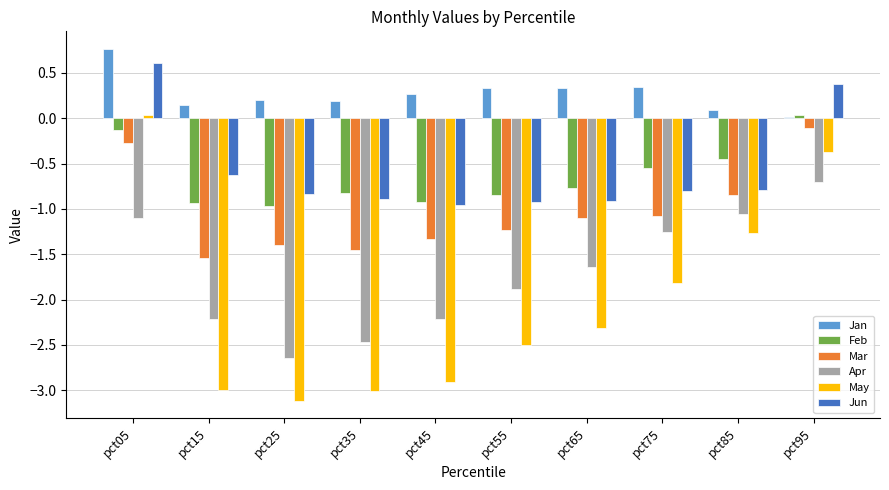

Between pct05 and pct35, which series saw the biggest shift?

May